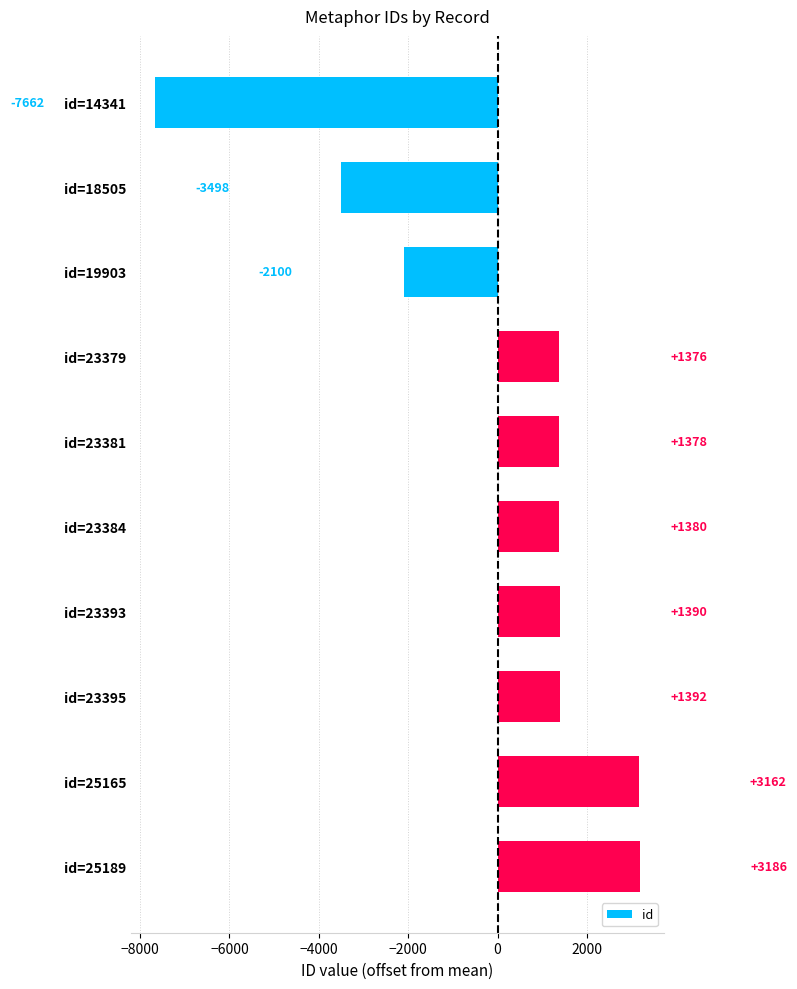

What is the minimum value shown in the chart?

-7662.5